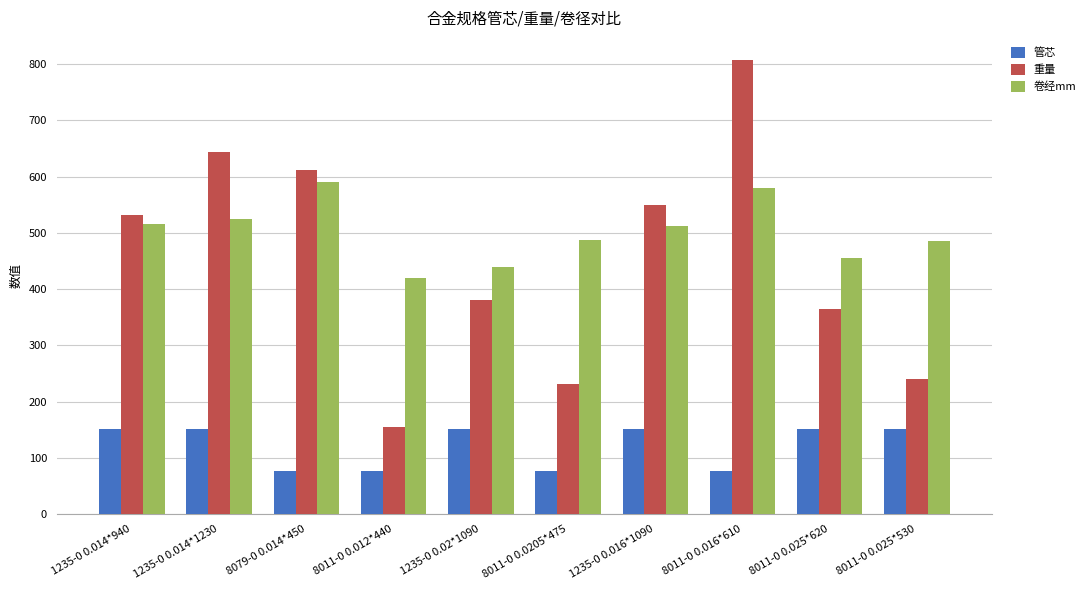

At which label does 重量 reach its peak?

8011-0 0.016*610